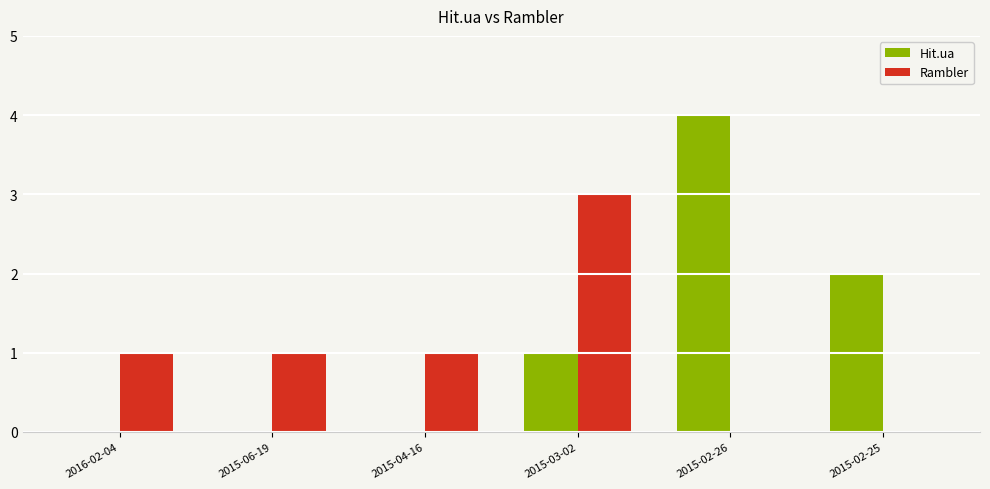

Which series changed the most between 2015-06-19 and 2015-02-25?

Hit.ua